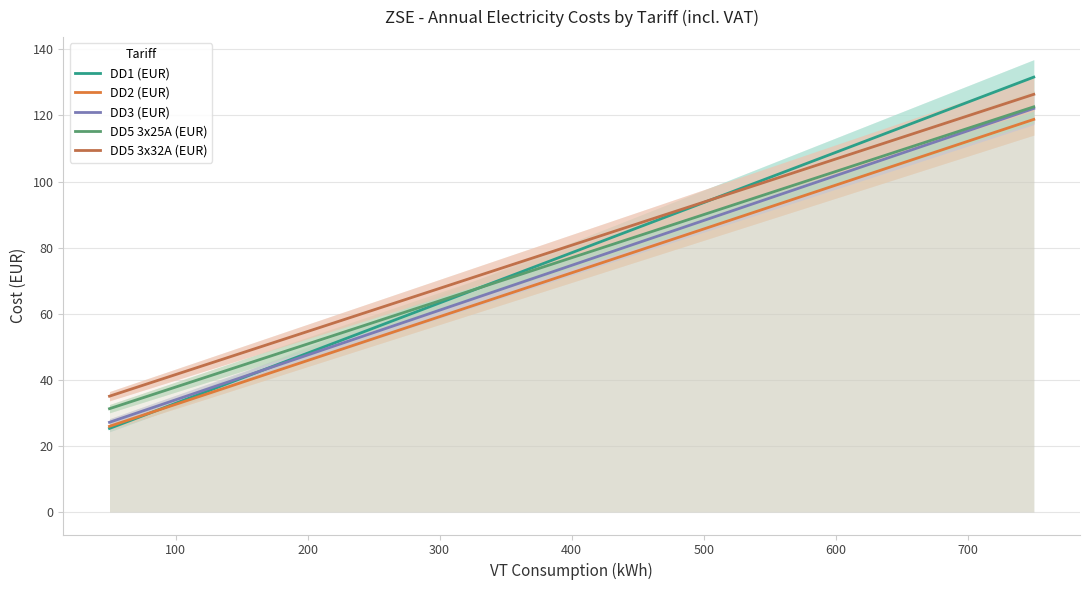

Rank the series by their average value, from highest to lowest.

DD5 3x32A (EUR), DD1 (EUR), DD5 3x25A (EUR), DD3 (EUR), DD2 (EUR)